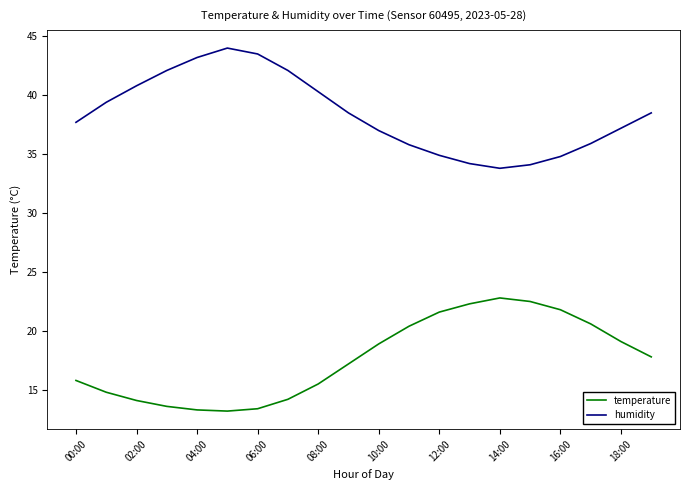

True or false: temperature and humidity cross at least once.

False